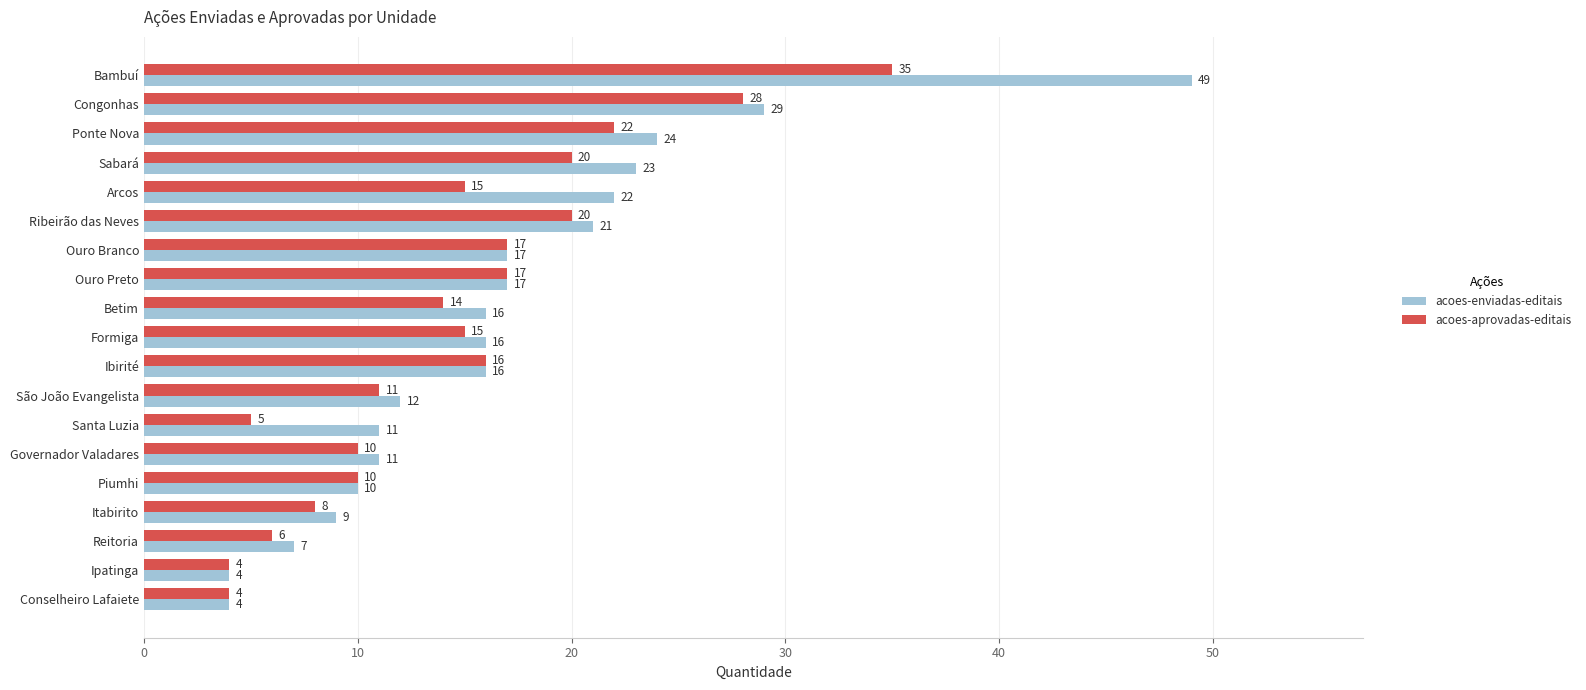

What is the maximum value shown in the chart?

49